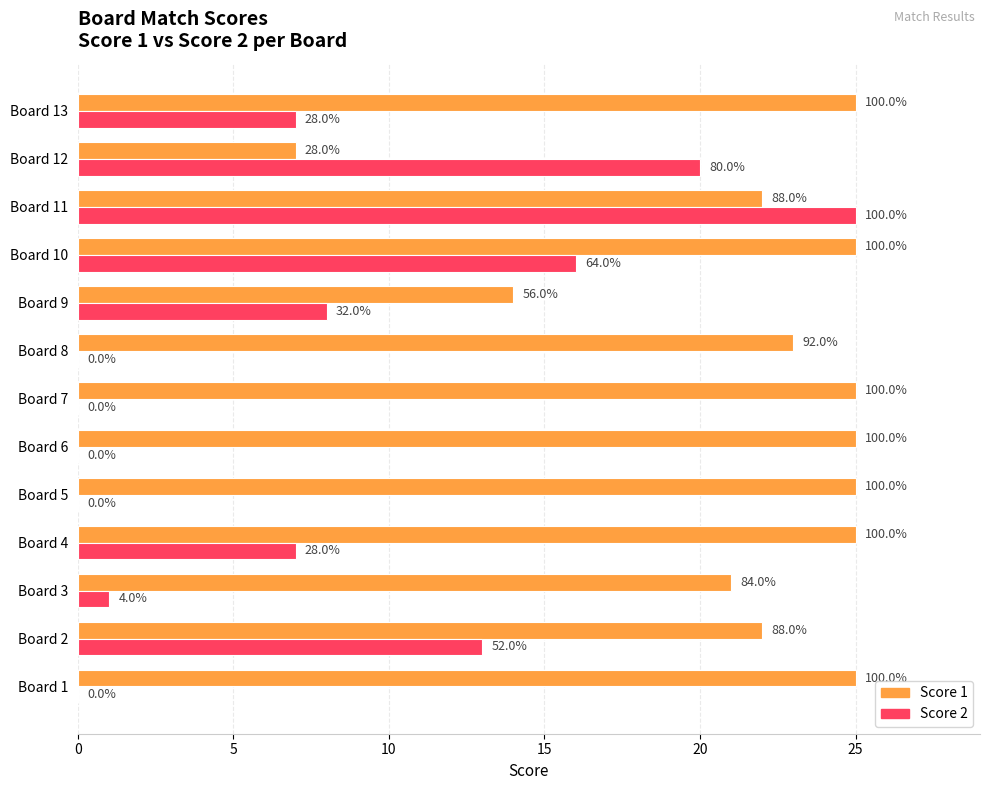

What are all the series names shown in the legend?

Score 1, Score 2